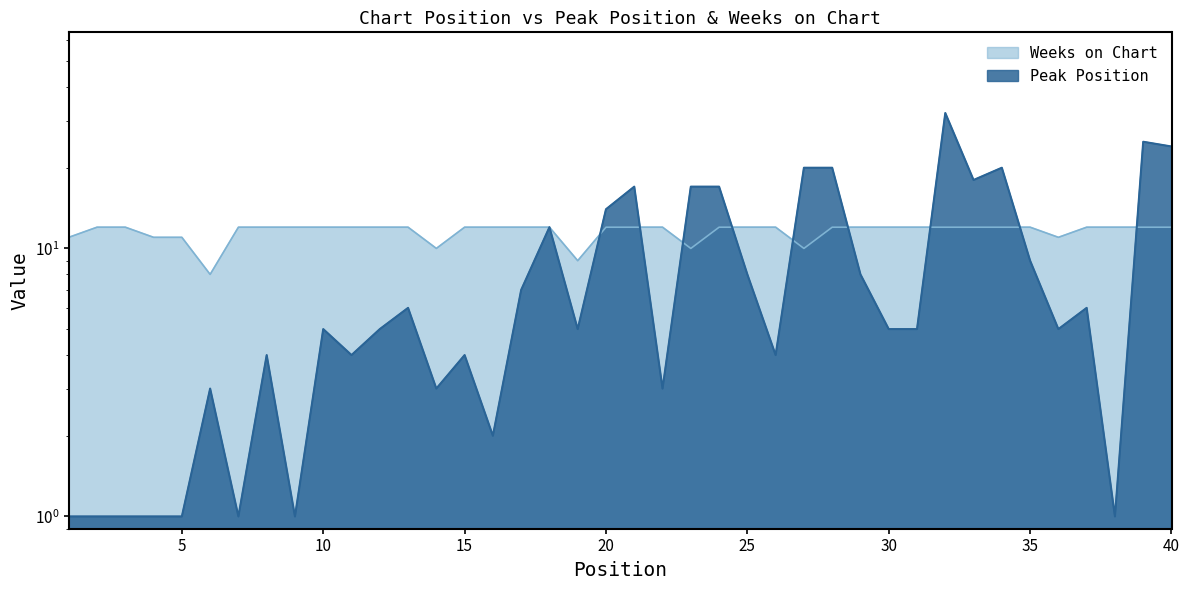

What is the value of the Peak Position point at the 23rd from the left?

17